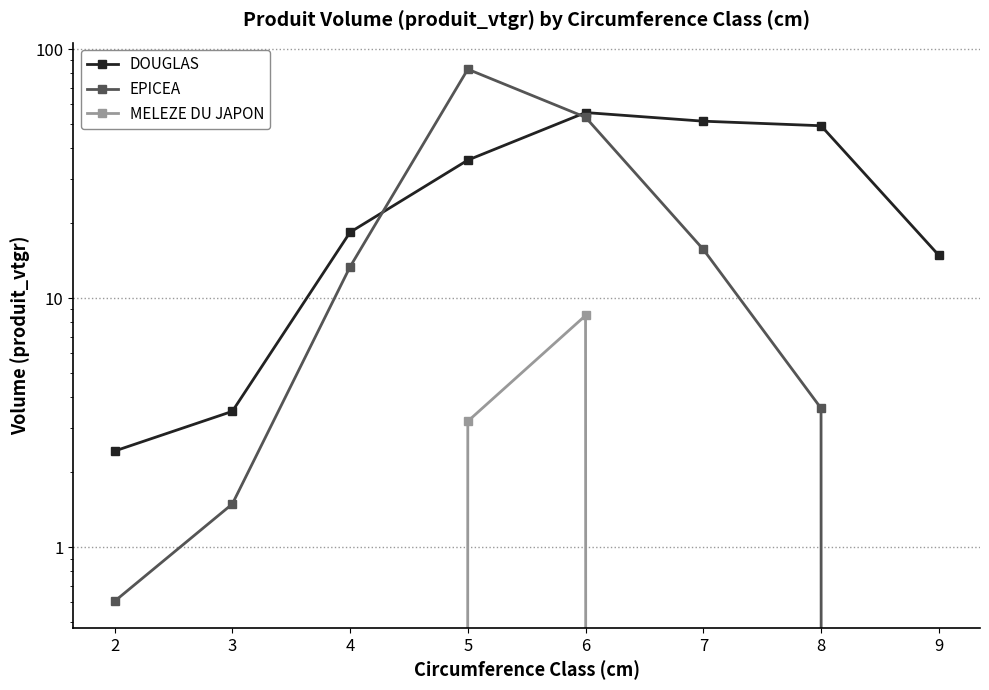

List the series in order of their peak value, highest first.

EPICEA, DOUGLAS, MELEZE DU JAPON